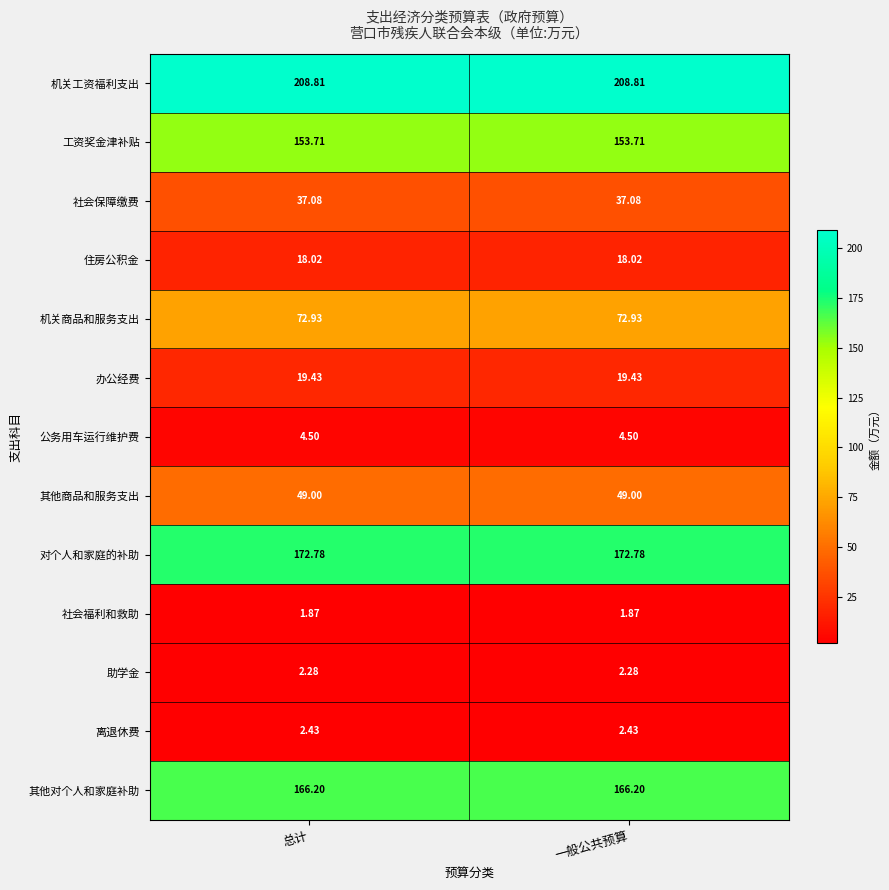

At 一般公共预算, list the series in order from largest to smallest.

机关工资福利支出, 对个人和家庭的补助, 其他对个人和家庭补助, 工资奖金津补贴, 机关商品和服务支出, 其他商品和服务支出, 社会保障缴费, 办公经费, 住房公积金, 公务用车运行维护费, 离退休费, 助学金, 社会福利和救助